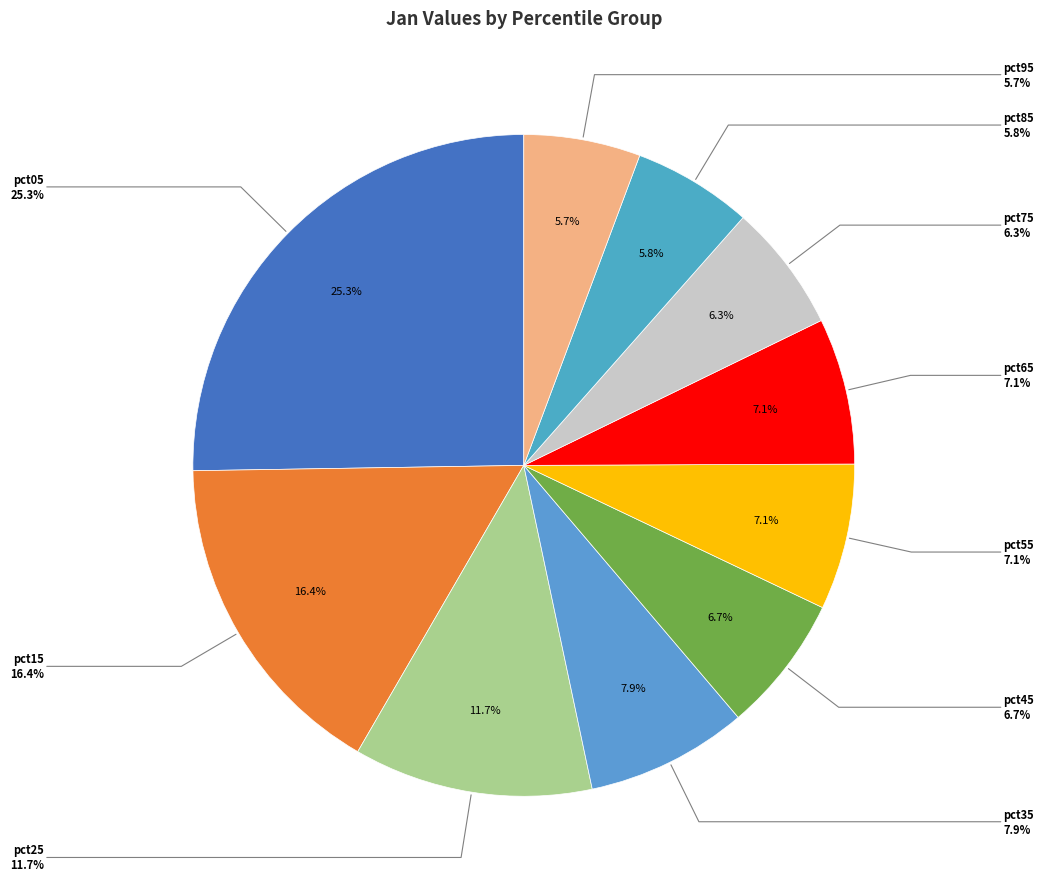

To the nearest percent, what is the difference between the pct75 and pct55 slice percentages?

1%